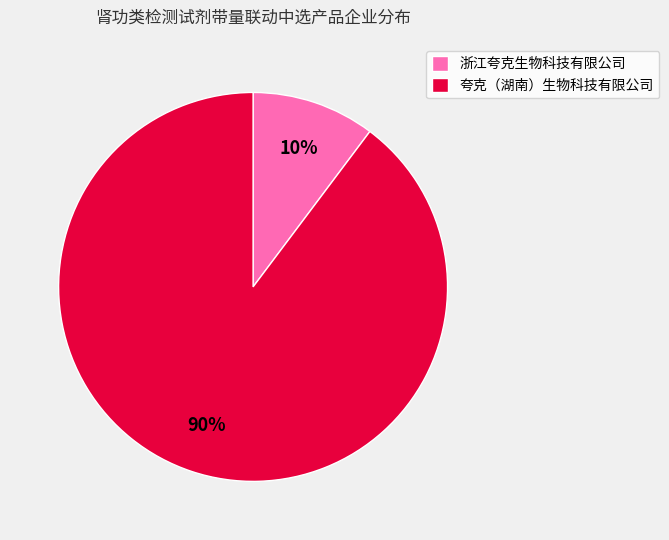

How many segments does this pie chart have?

2